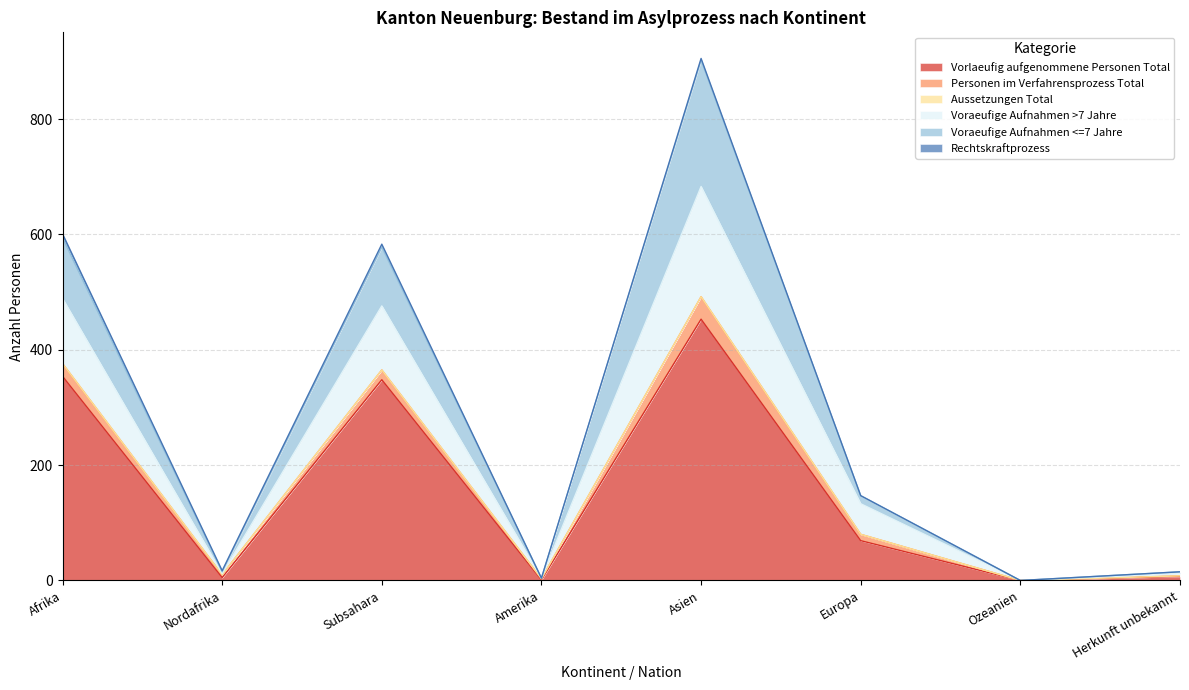

How many lines are shown in the chart?

6